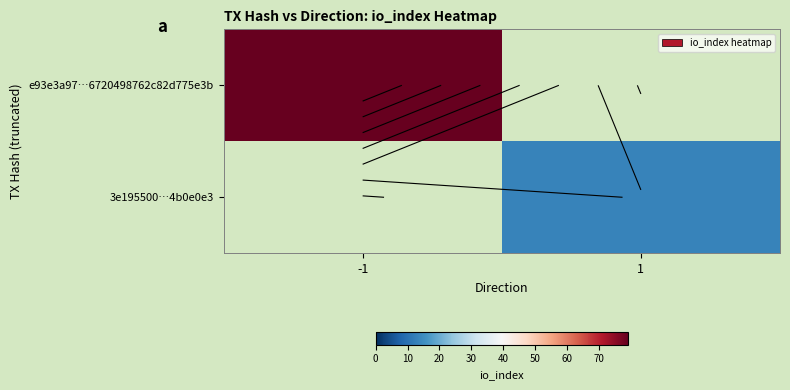

Is the value of e93e3a97…6720498762c82d775e3b at 1 greater than the value of 3e195500…4b0e0e3 at -1?

No